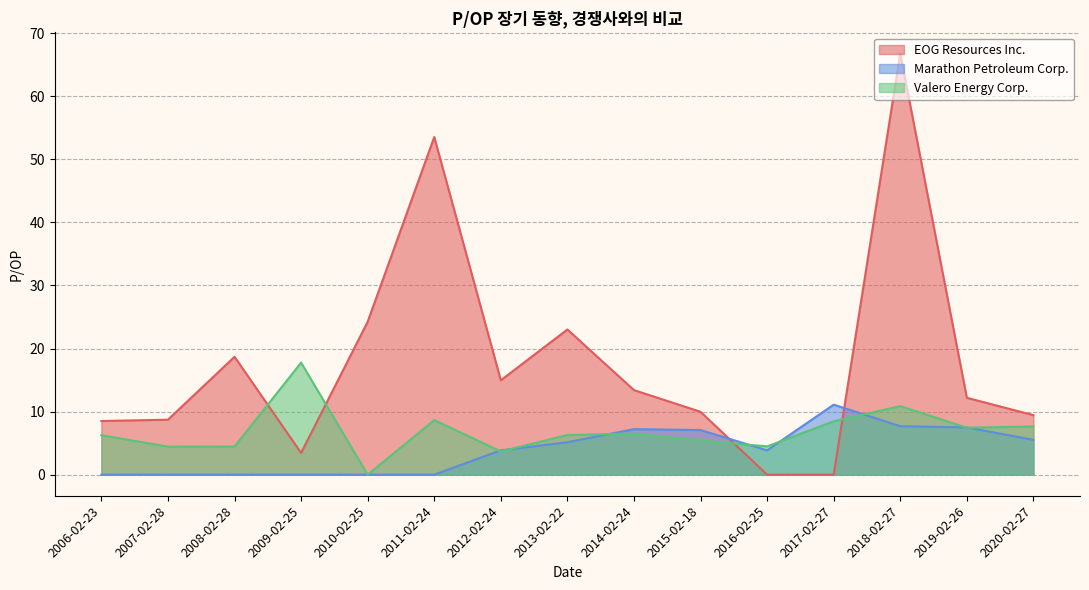

At 2007-02-28, list the series in order from smallest to largest.

Marathon Petroleum Corp., Valero Energy Corp., EOG Resources Inc.